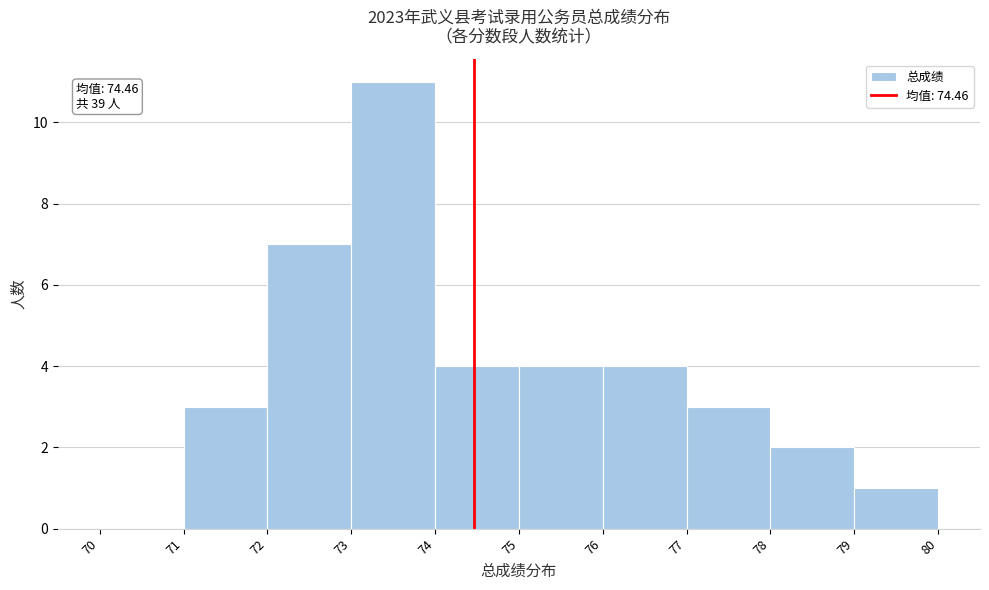

Over which range of the x-axis is the bar tallest?

73 to 74